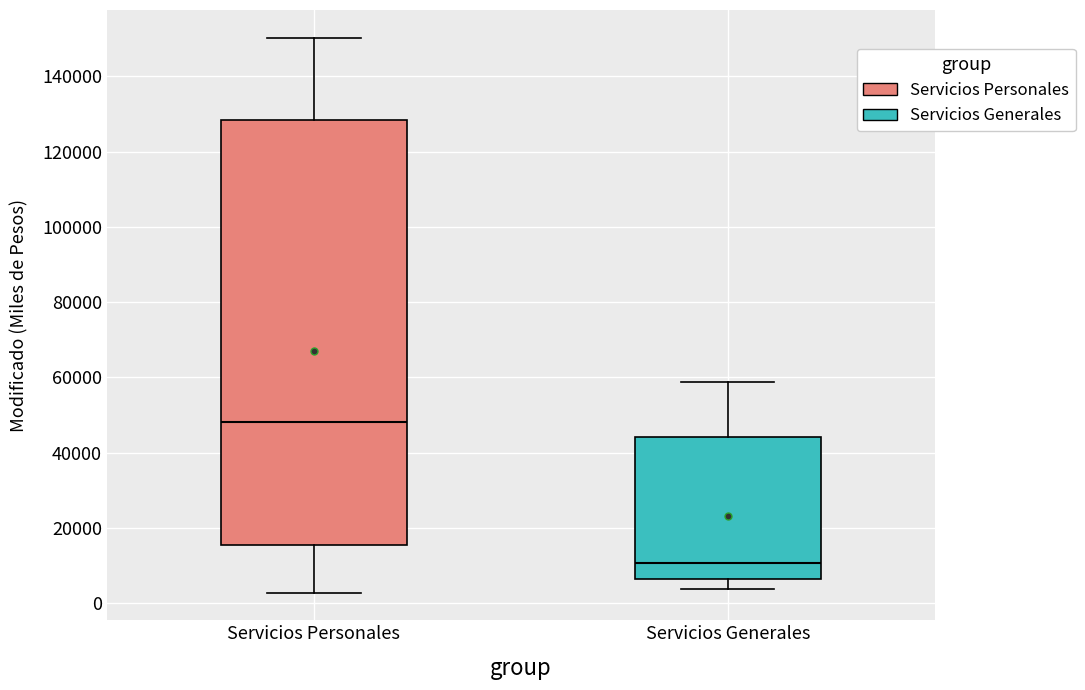

Where is the upper edge of the box for Servicios Generales on the y-axis? The values are not printed on the chart, so give them approximately, as read against the axis.

44000